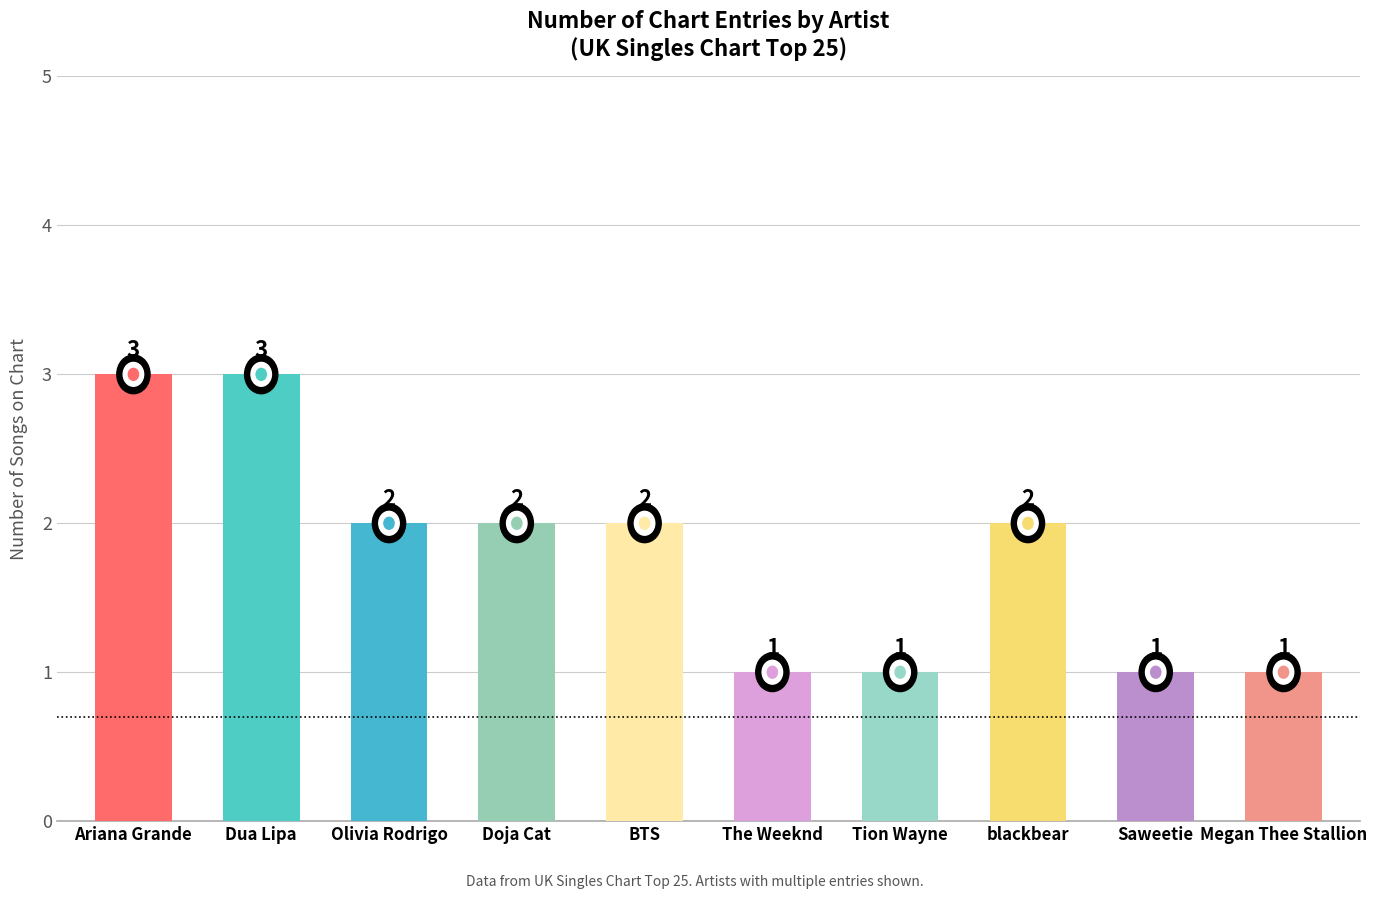

What is the approximate value at Megan Thee Stallion?

1